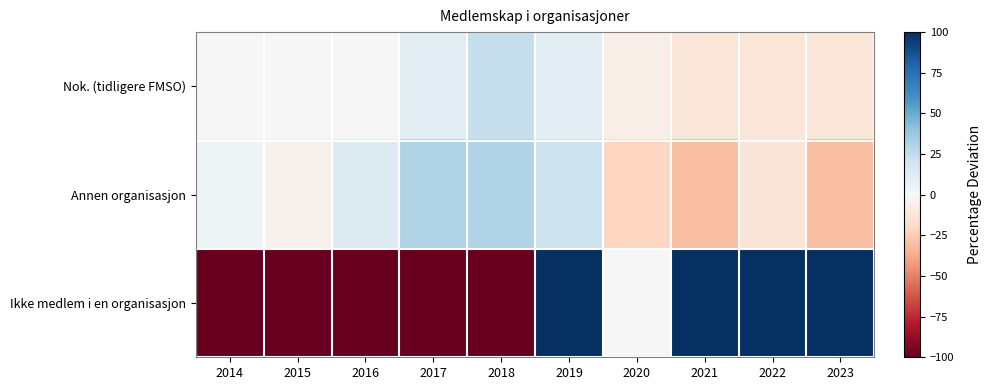

What is the greatest value displayed?

200.0